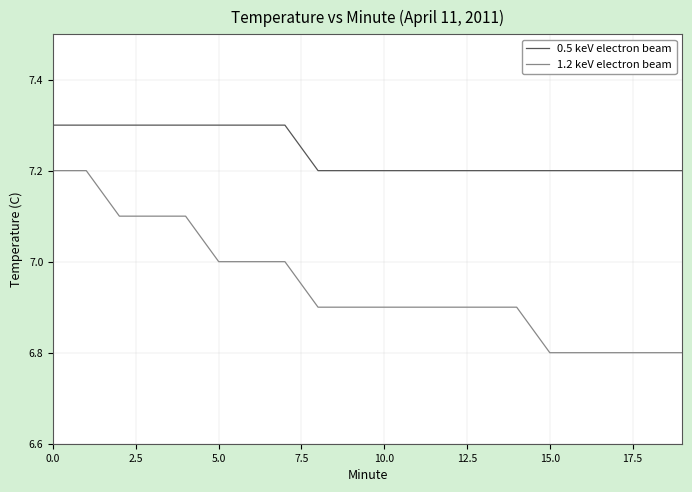

At how many categories does at least one series exceed 7?

20